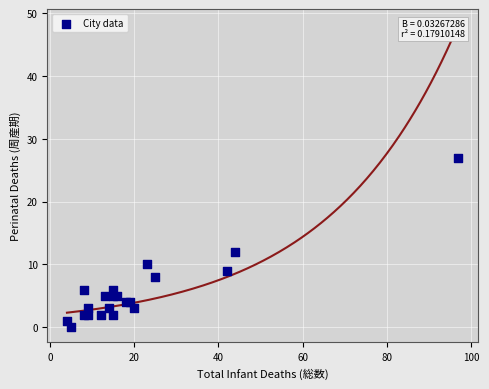

What Y value in the scatter plot is closest to 13?

12